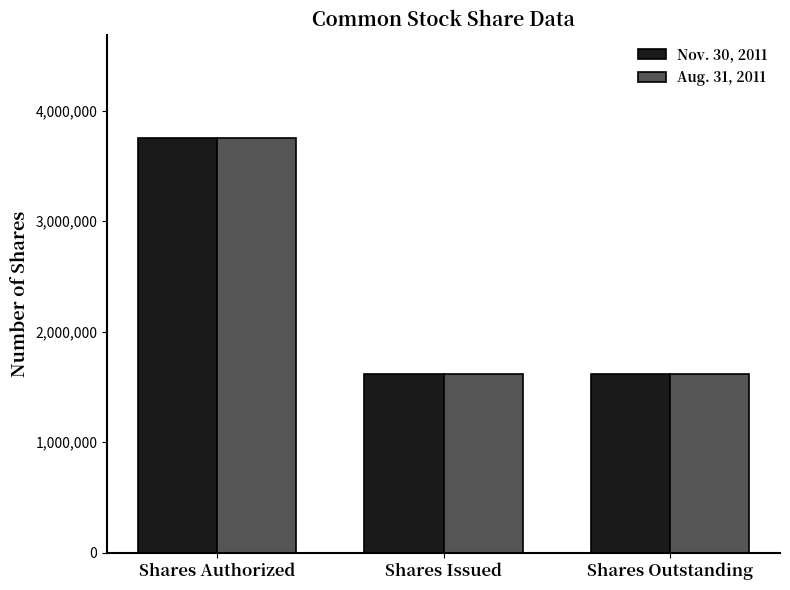

What is the smallest value displayed?

1612500